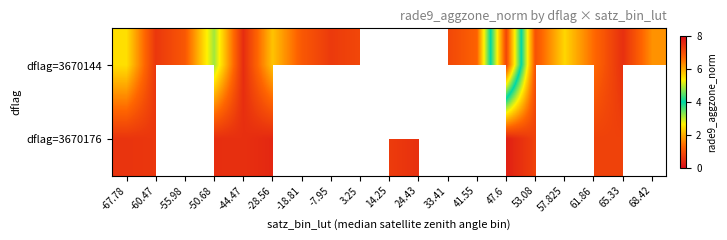

At how many categories does at least one series exceed 5?

1